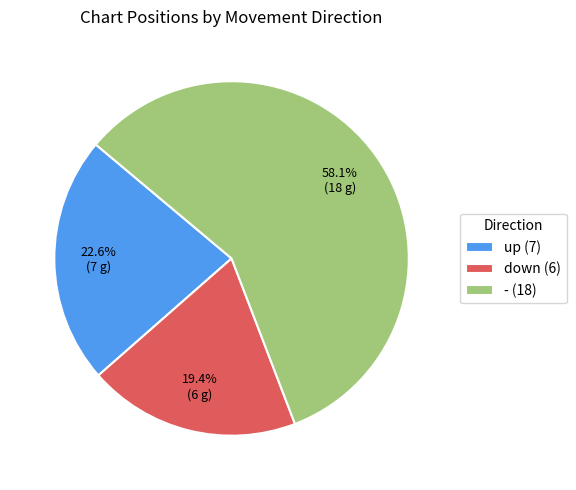

True or false: - accounts for 50% of the total.

False